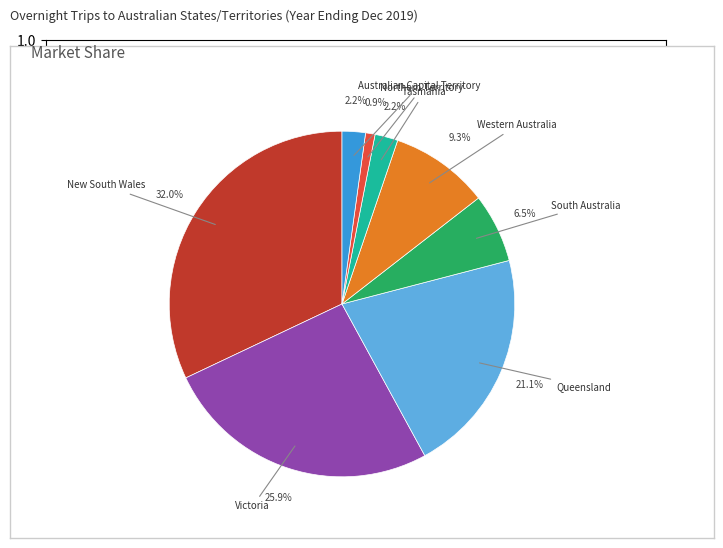

Is there any slice that represents more than half of the pie?

No